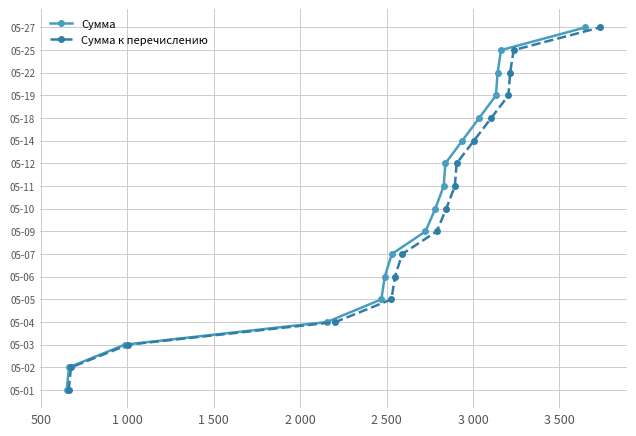

How many categories are shown in the chart?

17